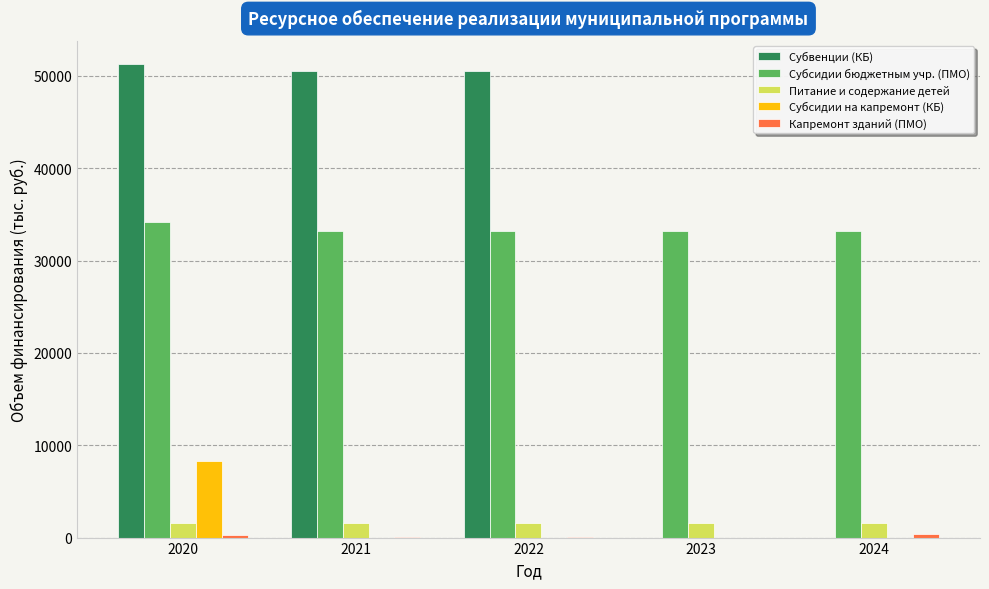

Which series changed the most between 2022 and 2023?

Субвенции (КБ)